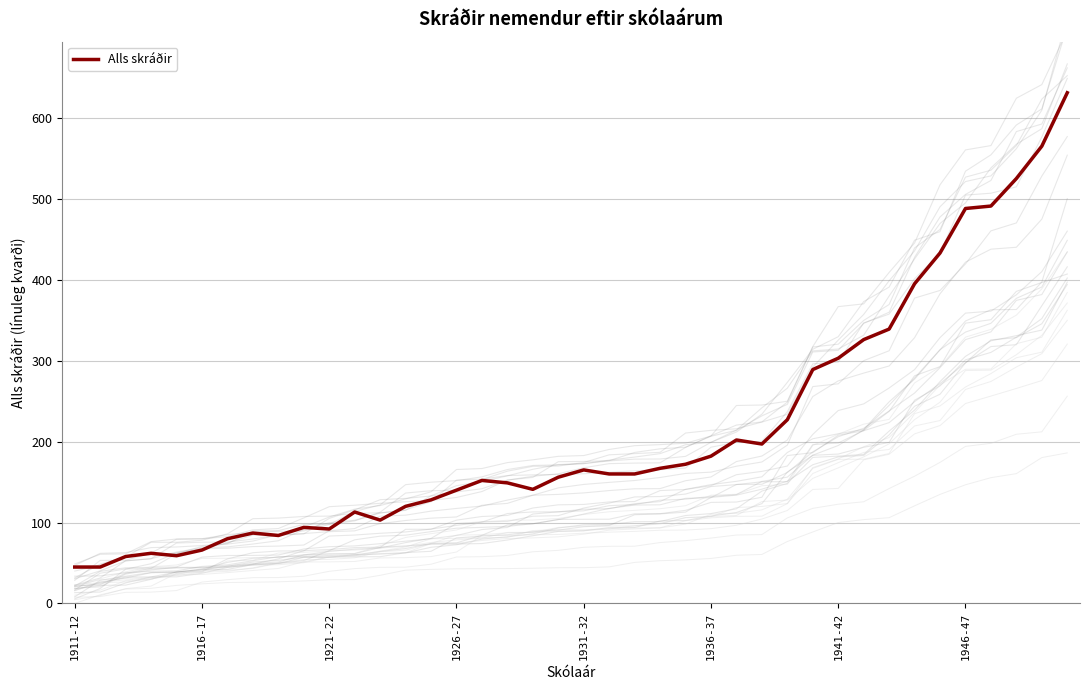

What is the lowest value of the Alls skráðir series?

45